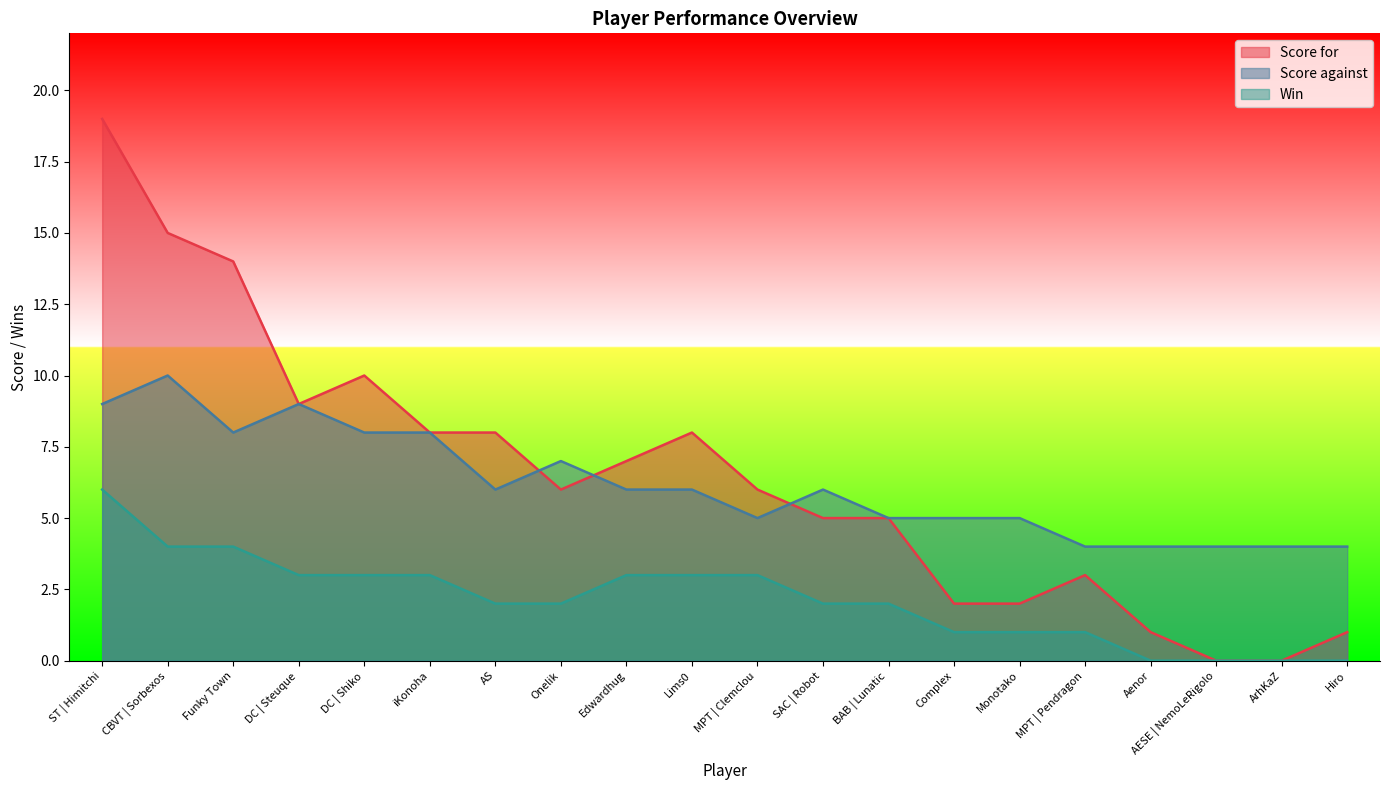

What position from the right is CBVT | Sorbexos?

19